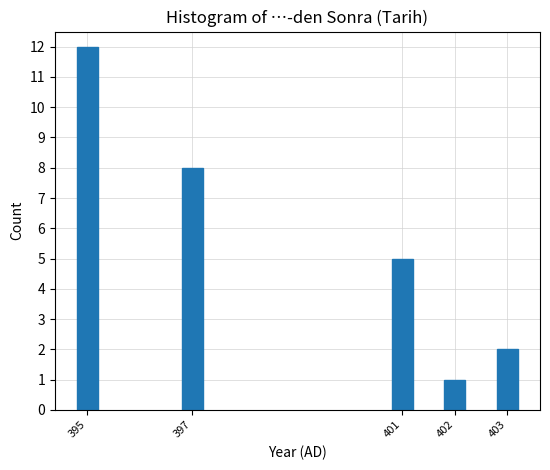

Reading right to left, extract all data points from this chart.

403=2	402=1	401=5	397=8	395=12